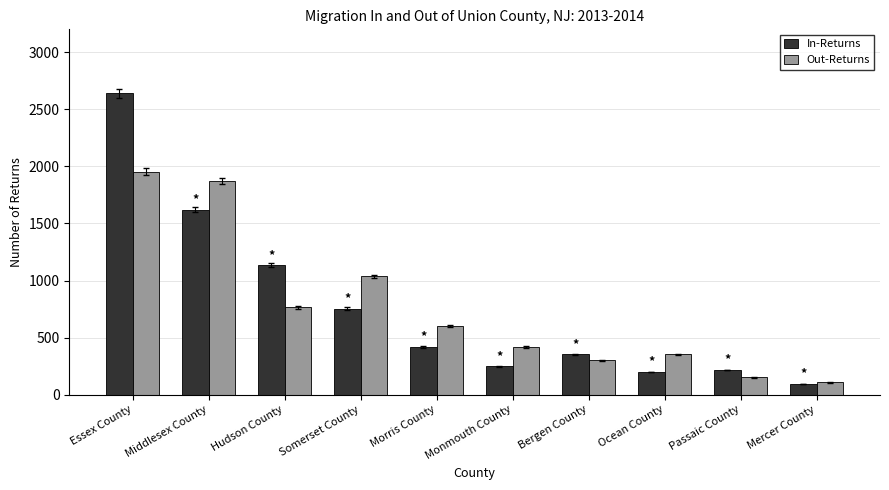

What is the value of the In-Returns bar at the 1st from the left?

2641